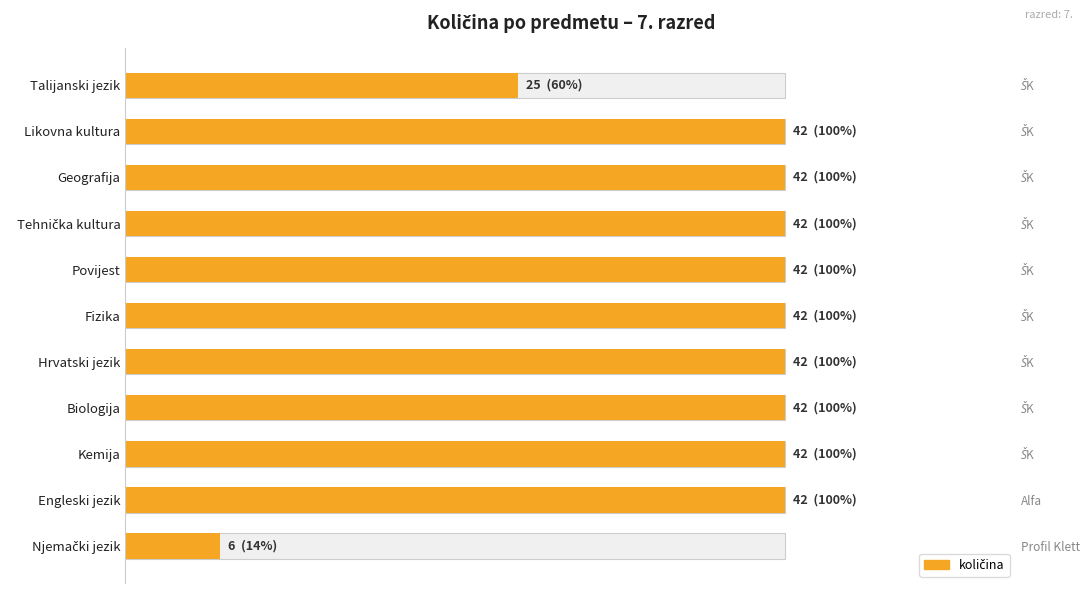

Reading left to right, extract all data points from this chart.

25	42	42	42	42	42	42	42	42	42	6